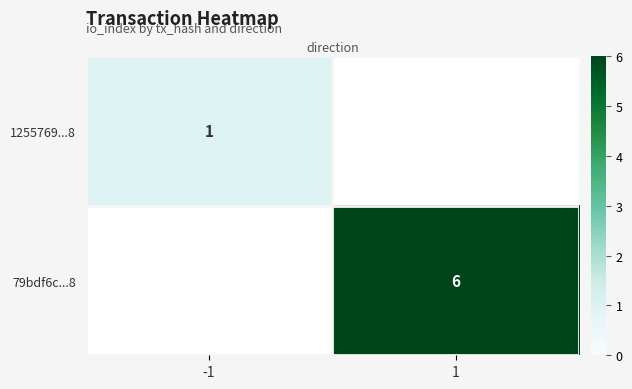

The value of 79bdf6c...8 at 1 is 6. True or false?

True